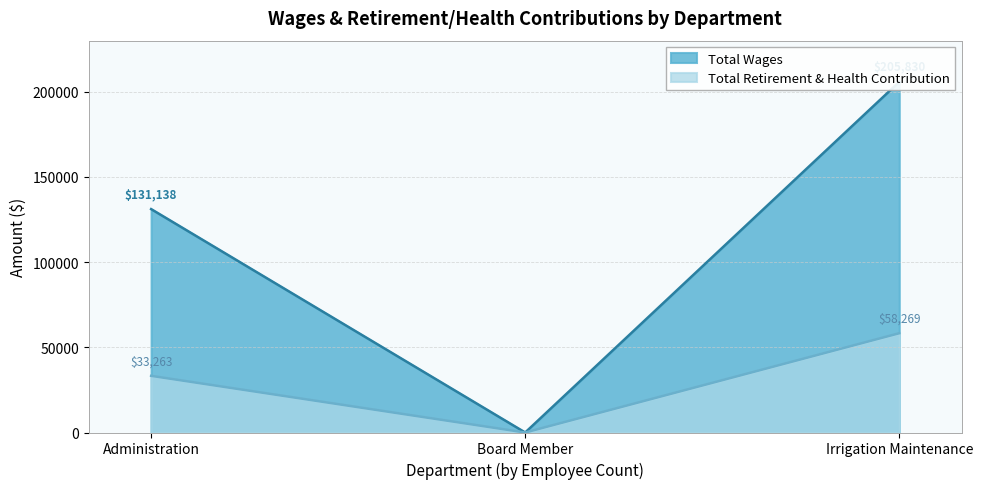

What is the difference between the maximum and minimum values in the Total Wages series?

205830